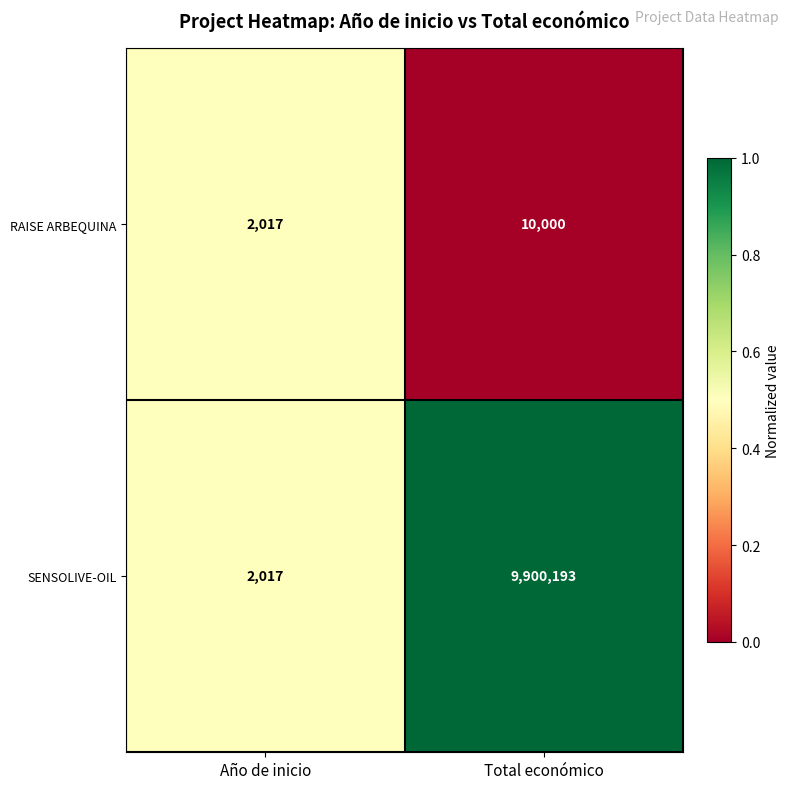

At which label is RAISE ARBEQUINA closest to 6008?

Año de inicio